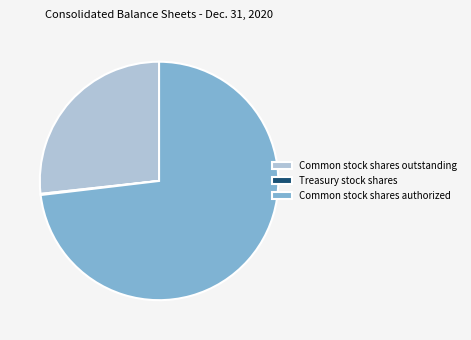

Between Common stock shares outstanding and Common stock shares authorized, which is larger?

Common stock shares authorized